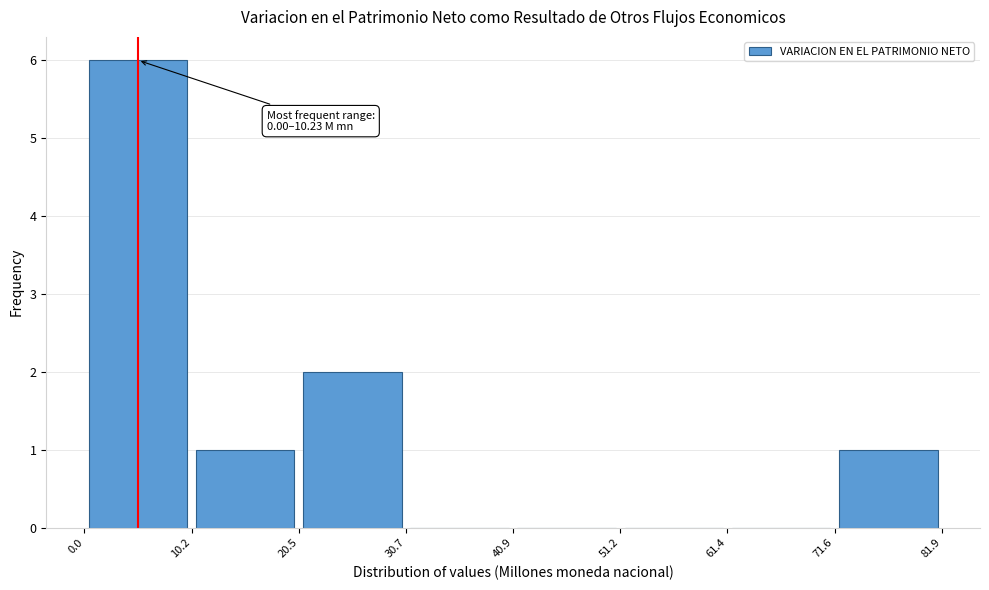

Over which range of the x-axis is the bar tallest?

0.0 to 10.2